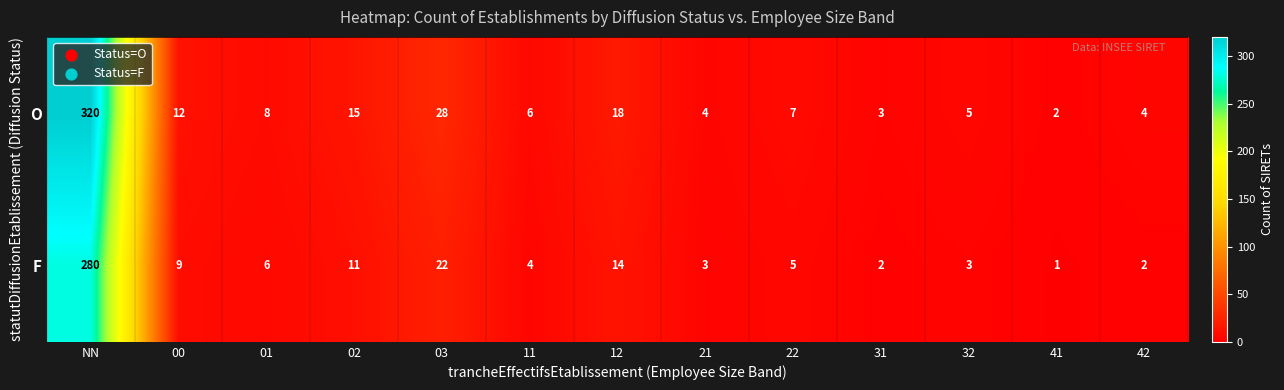

What is the greatest value displayed?

320